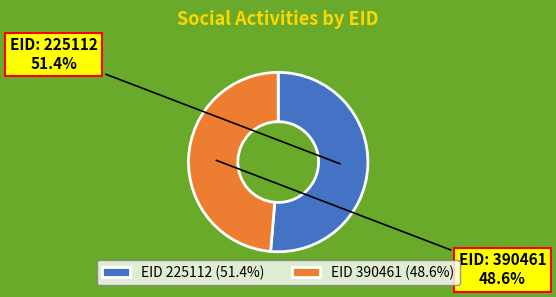

What is the smallest slice in the pie chart?

EID 390461 (48.6%)